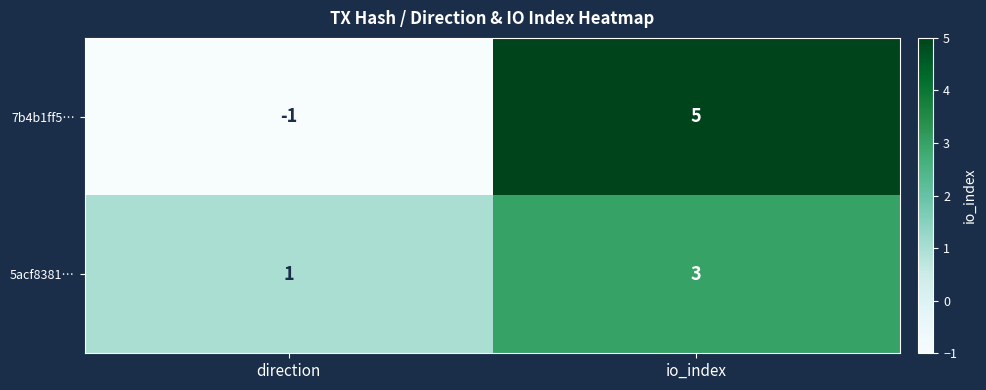

At which label is 5acf8381… closest to 2?

direction